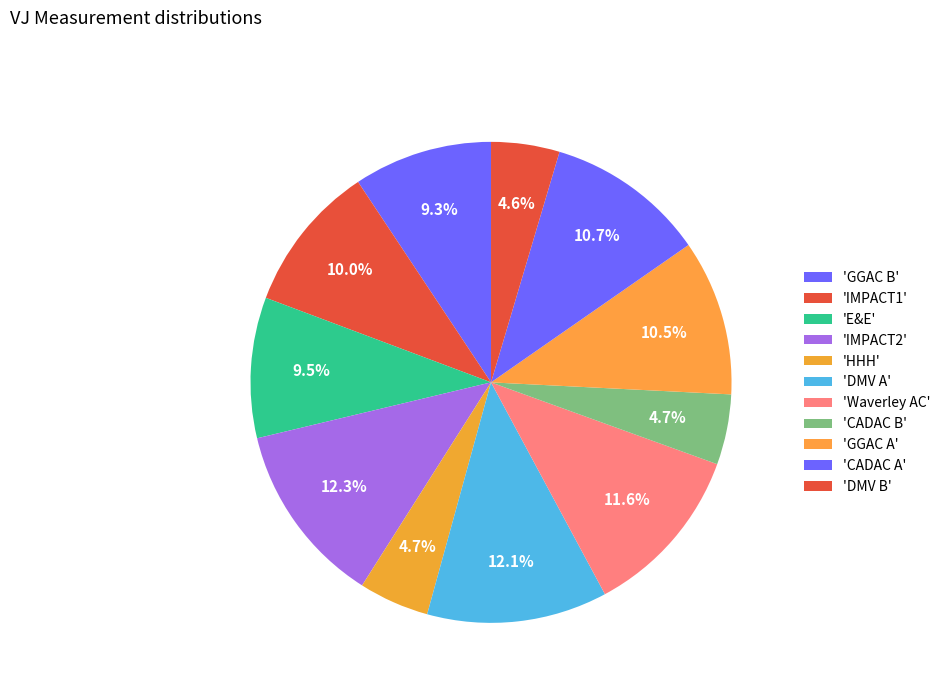

How many slices are in this pie chart?

11